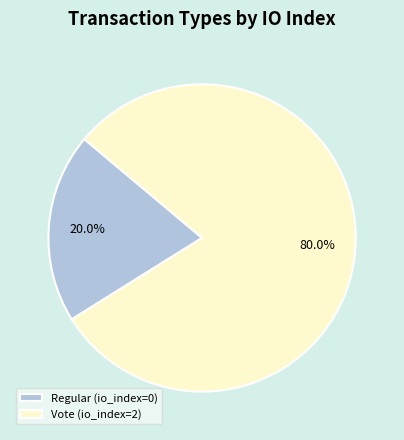

Which category has the smallest portion of the pie?

Regular (io_index=0)